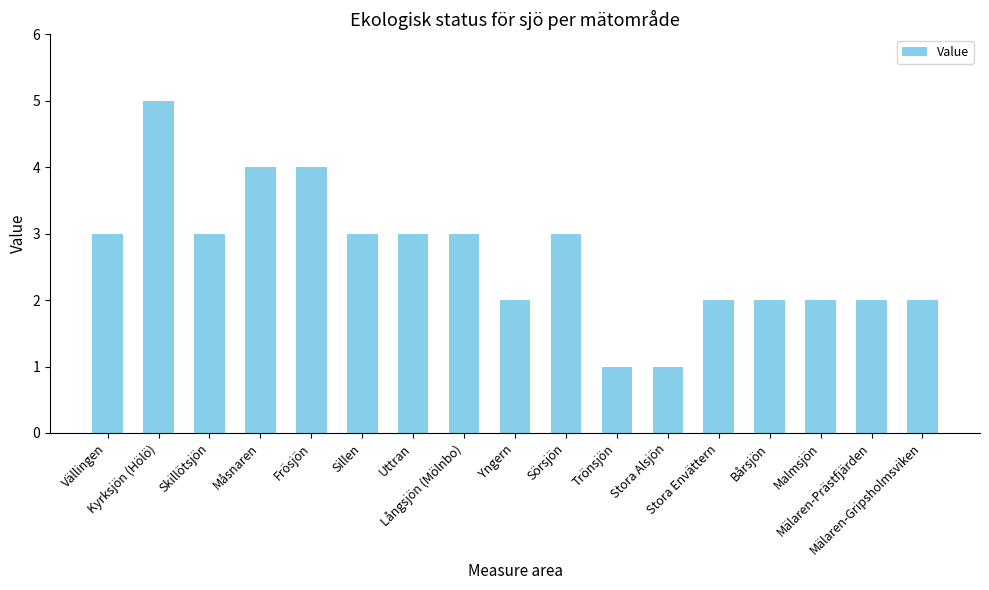

Reading right to left, what are all the values shown in this chart?

2	2	2	2	2	1	1	3	2	3	3	3	4	4	3	5	3